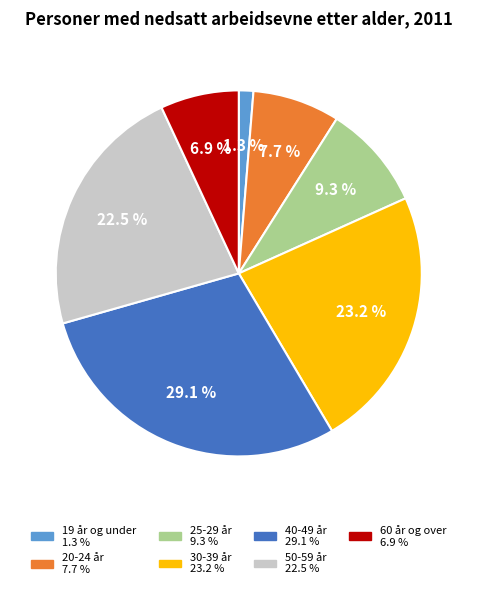

Approximately how many times larger is the value at 25-29 år compared to 30-39 år?

0.4